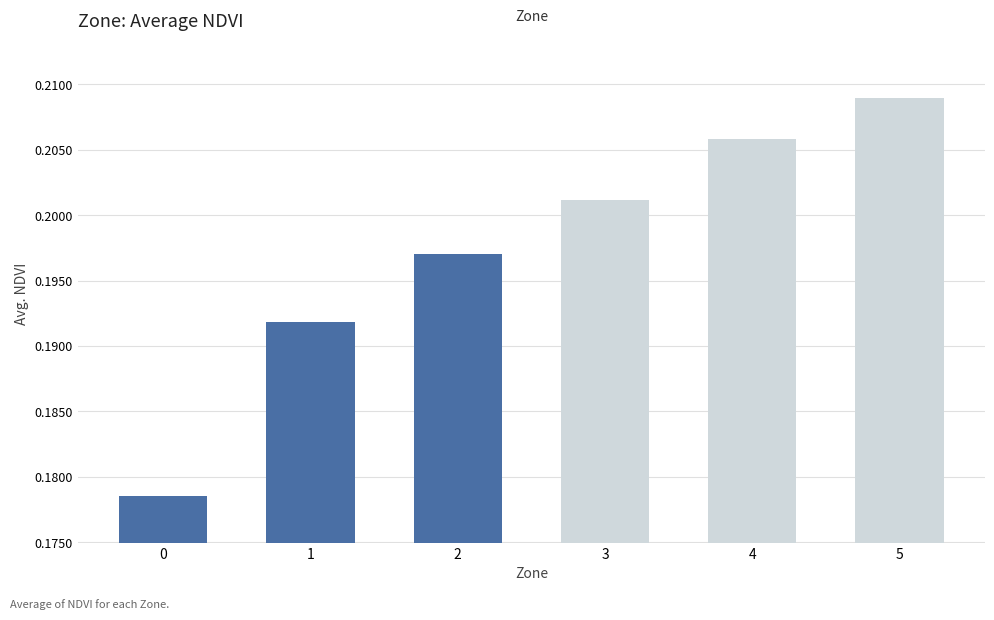

At which category does the chart reach its peak across all series?

5